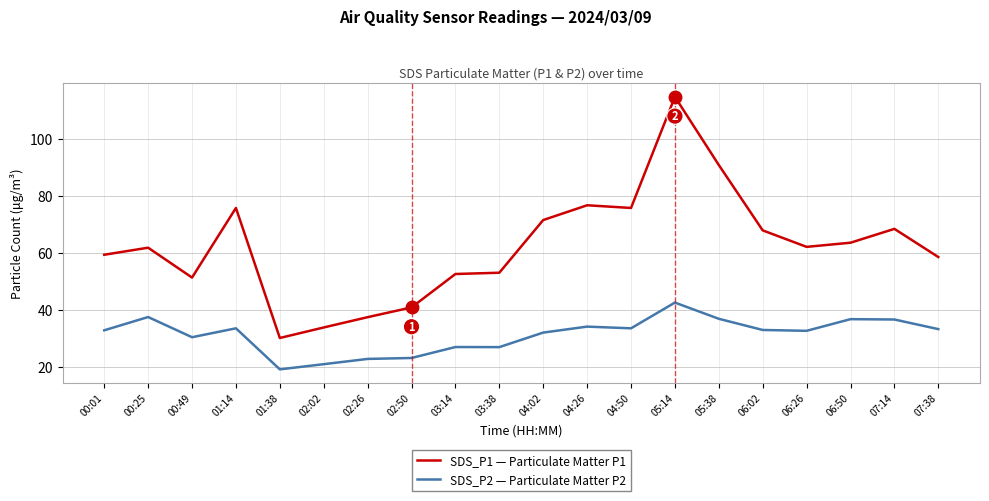

List the series in order of their peak value, lowest first.

SDS_P2 — Particulate Matter P2, SDS_P1 — Particulate Matter P1